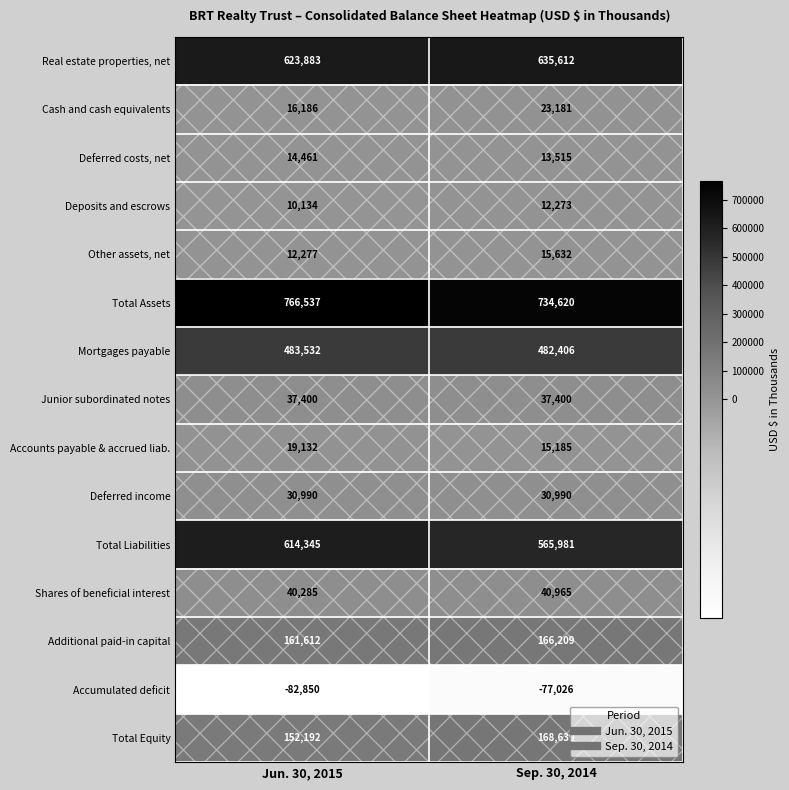

List the series in order of their peak value, lowest first.

Accumulated deficit, Deposits and escrows, Deferred costs, net, Other assets, net, Accounts payable & accrued liab., Cash and cash equivalents, Deferred income, Junior subordinated notes, Shares of beneficial interest, Additional paid-in capital, Total Equity, Mortgages payable, Total Liabilities, Real estate properties, net, Total Assets